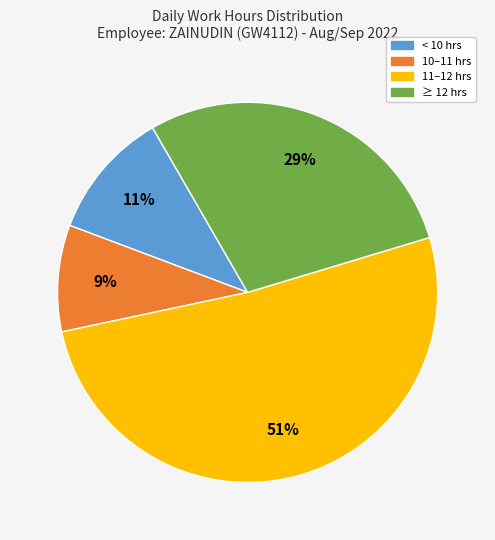

To the nearest percent, what is the difference between the largest and smallest slice percentages?

42%